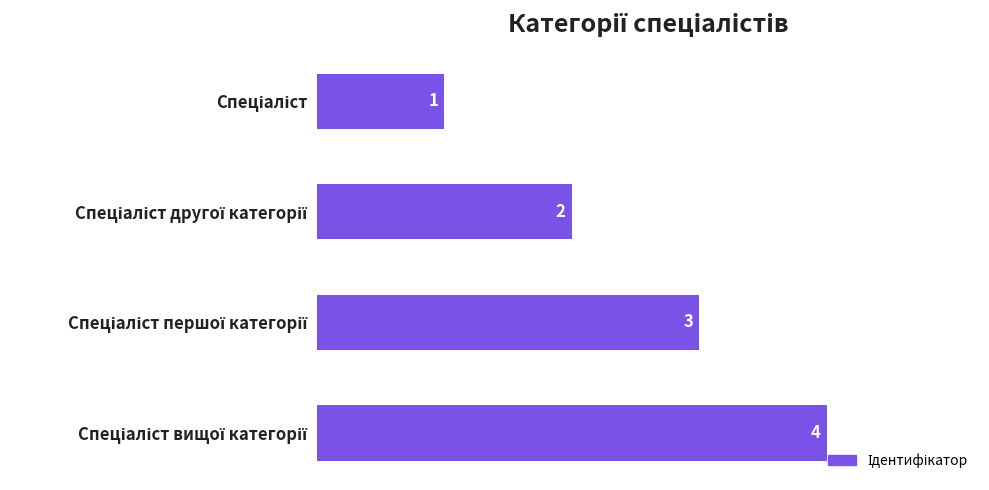

What is the value of the 1st bar from the top?

1